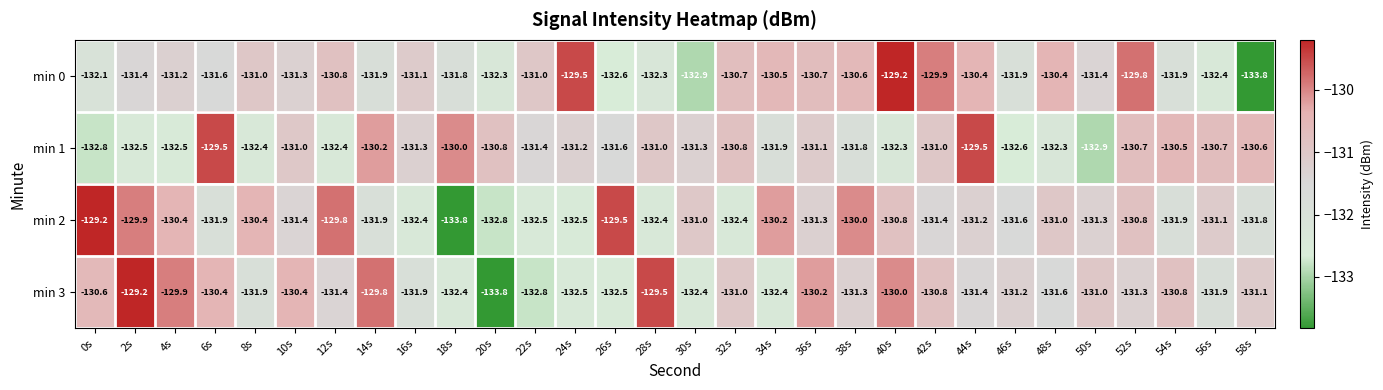

Where does the min 1 series first go above -131?

6s